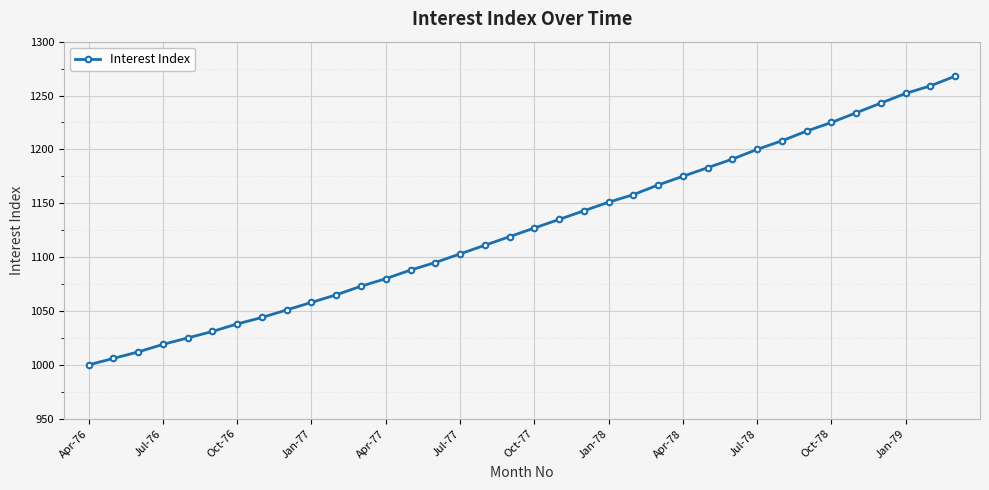

What is the difference between the maximum and minimum values?

268